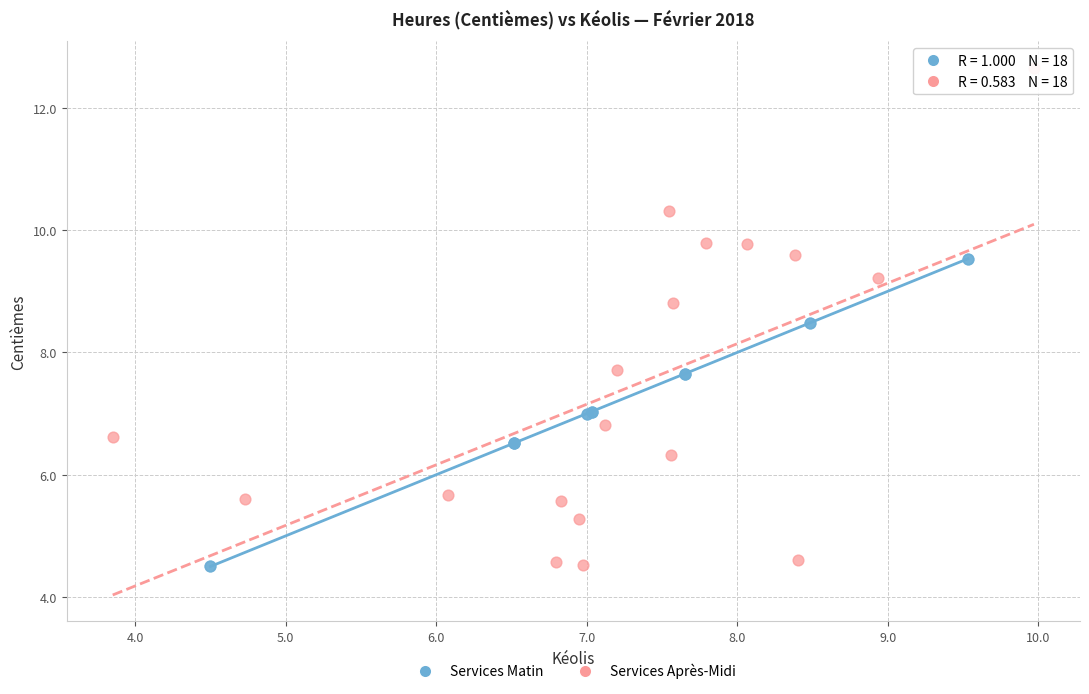

Which series has the largest Y range (max minus min)?

Services Après-Midi